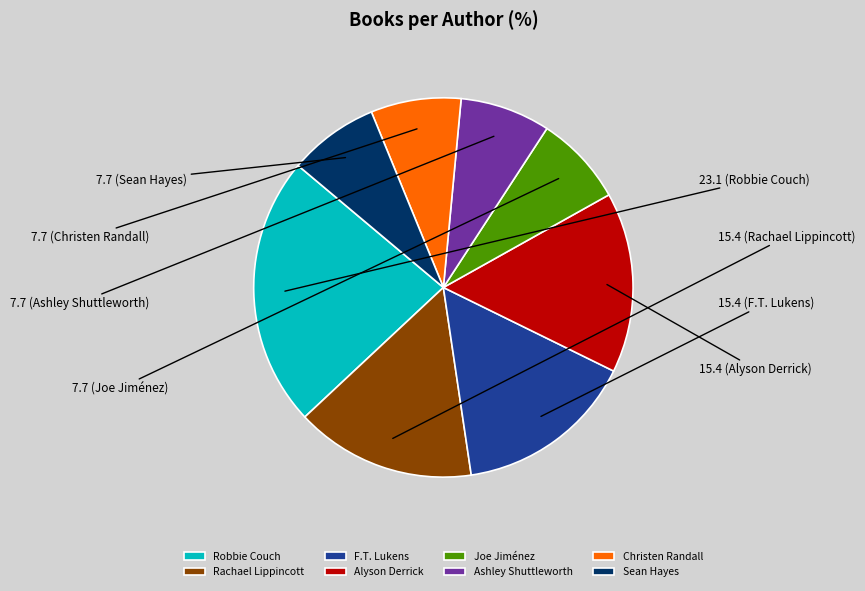

Count the number of slices in the pie.

8